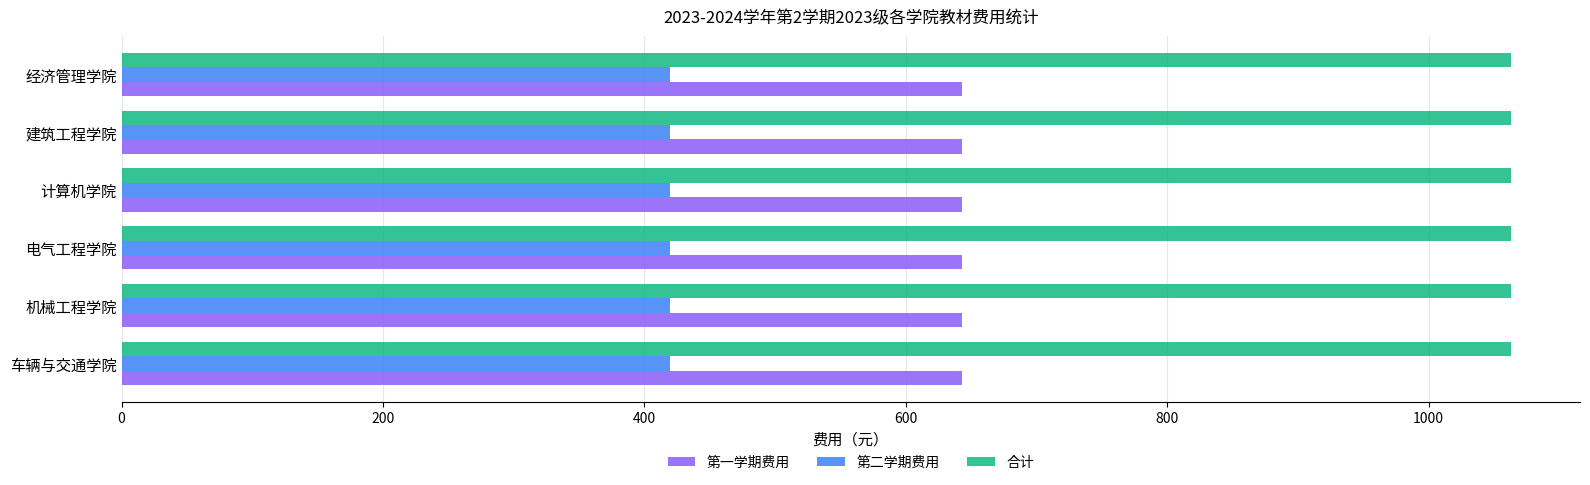

List the series in order of their peak value, lowest first.

第二学期费用, 第一学期费用, 合计